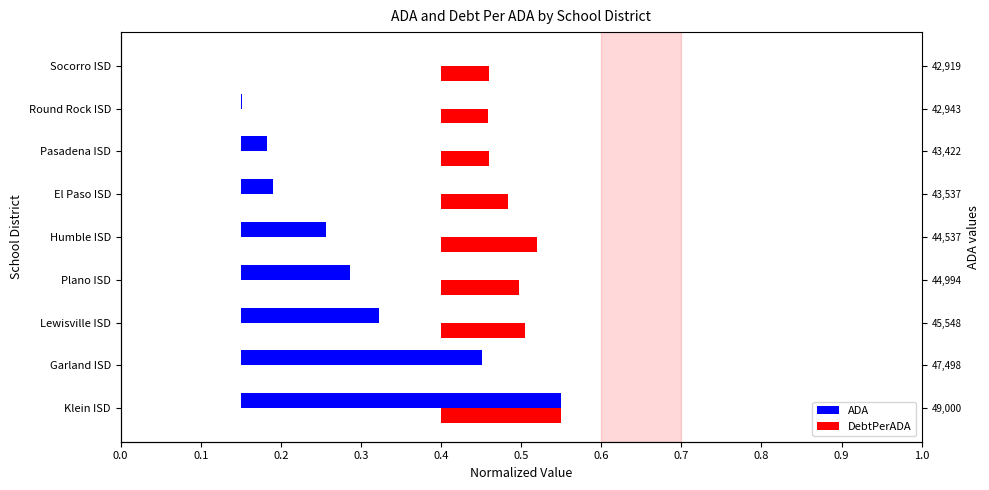

Rank the series by their average value, from highest to lowest.

ADA, DebtPerADA